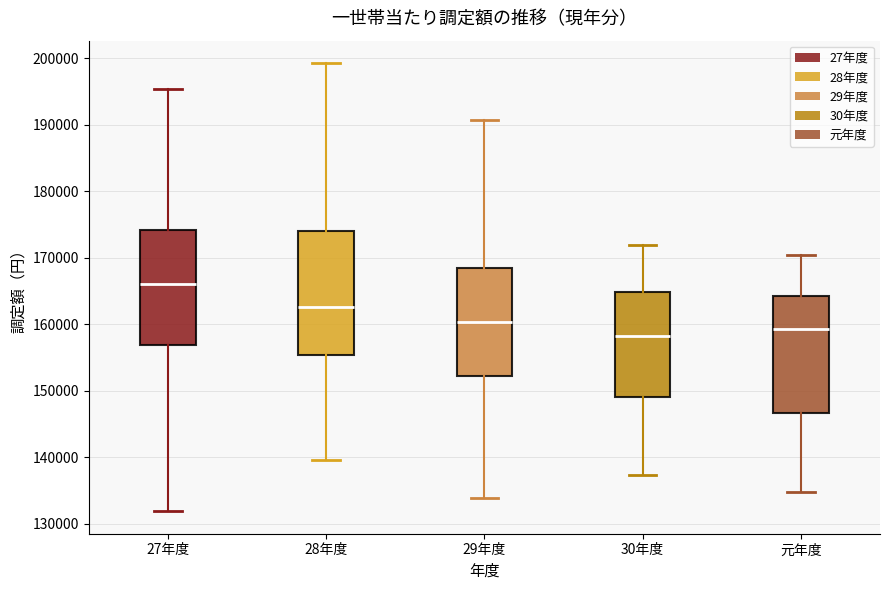

Which box has the lowest median line?

30年度